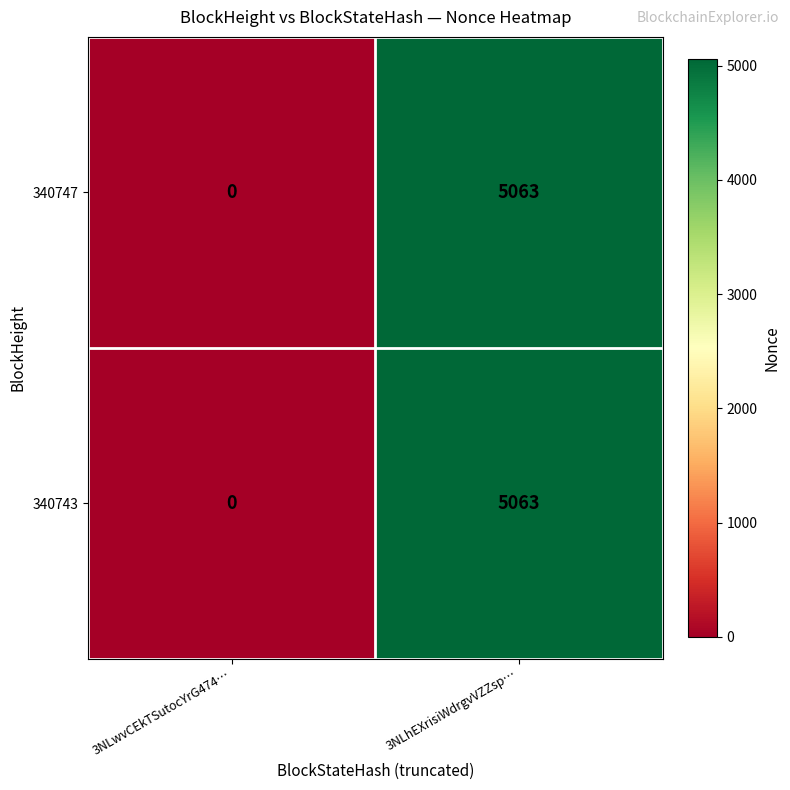

How many series are shown in this chart?

2